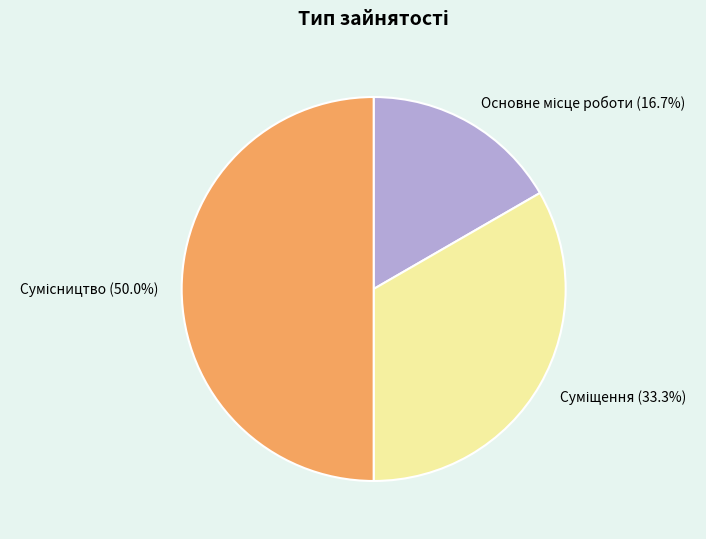

What percentage is the Сумісництво slice, to the nearest percent?

50%